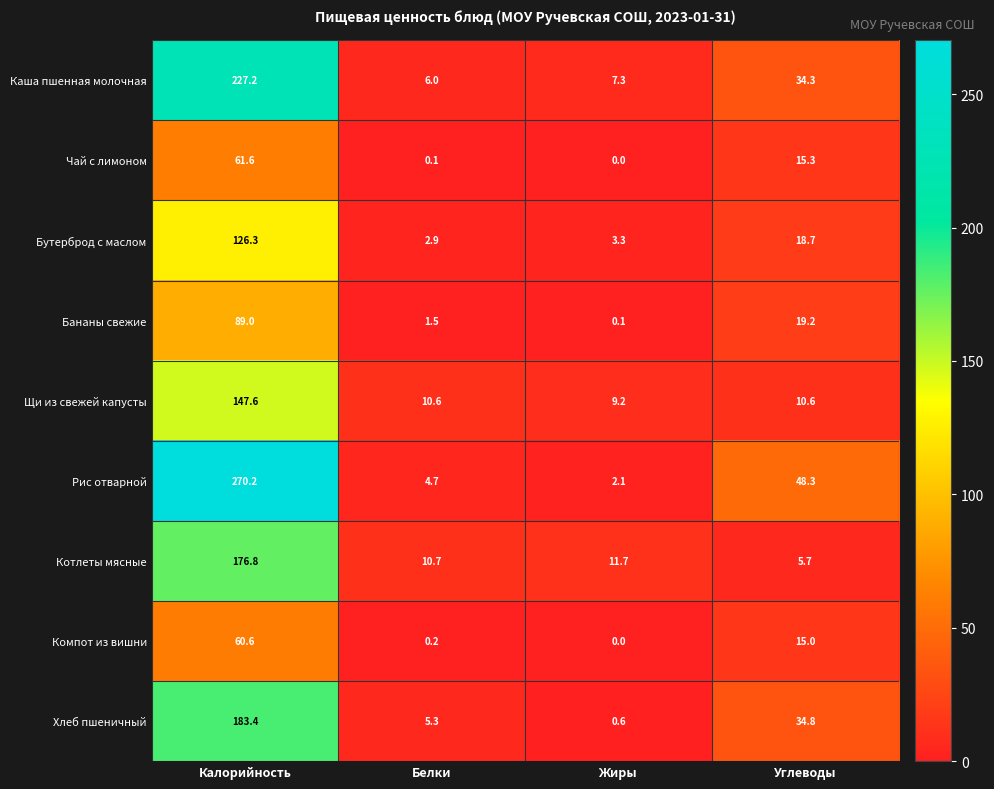

At which category is the sum across all series the highest?

Калорийность